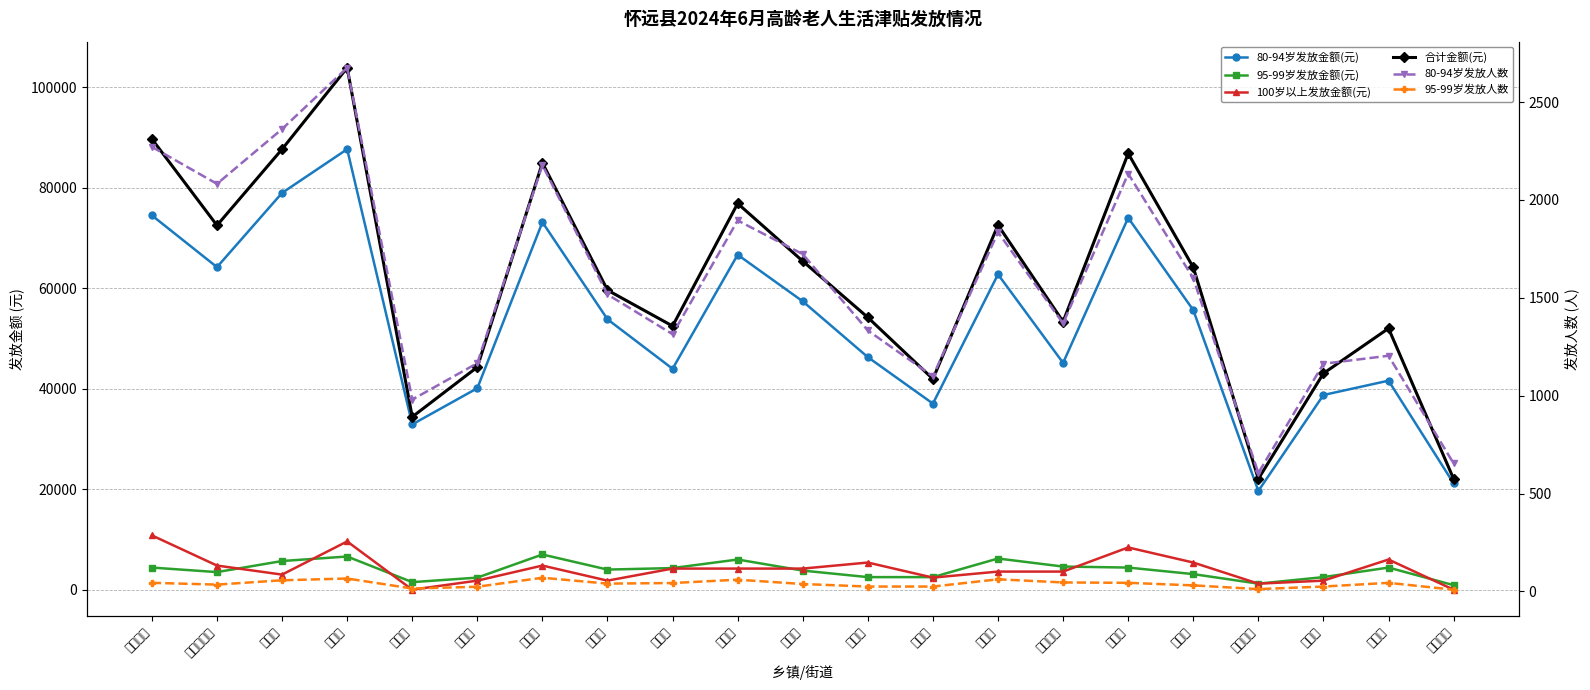

After their last crossing, which series has the higher values: 80-94岁发放人数 or 100岁以上发放金额(元)?

80-94岁发放人数